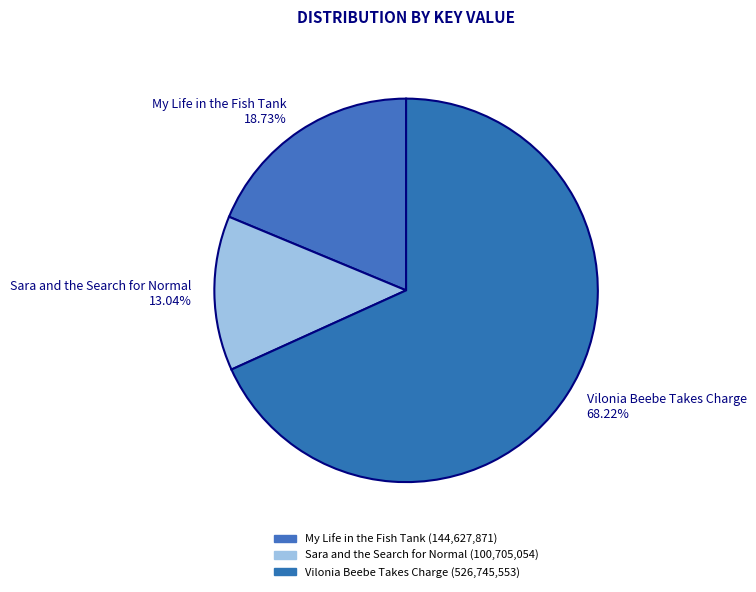

Which category has the smallest portion of the pie?

Sara and the Search for Normal